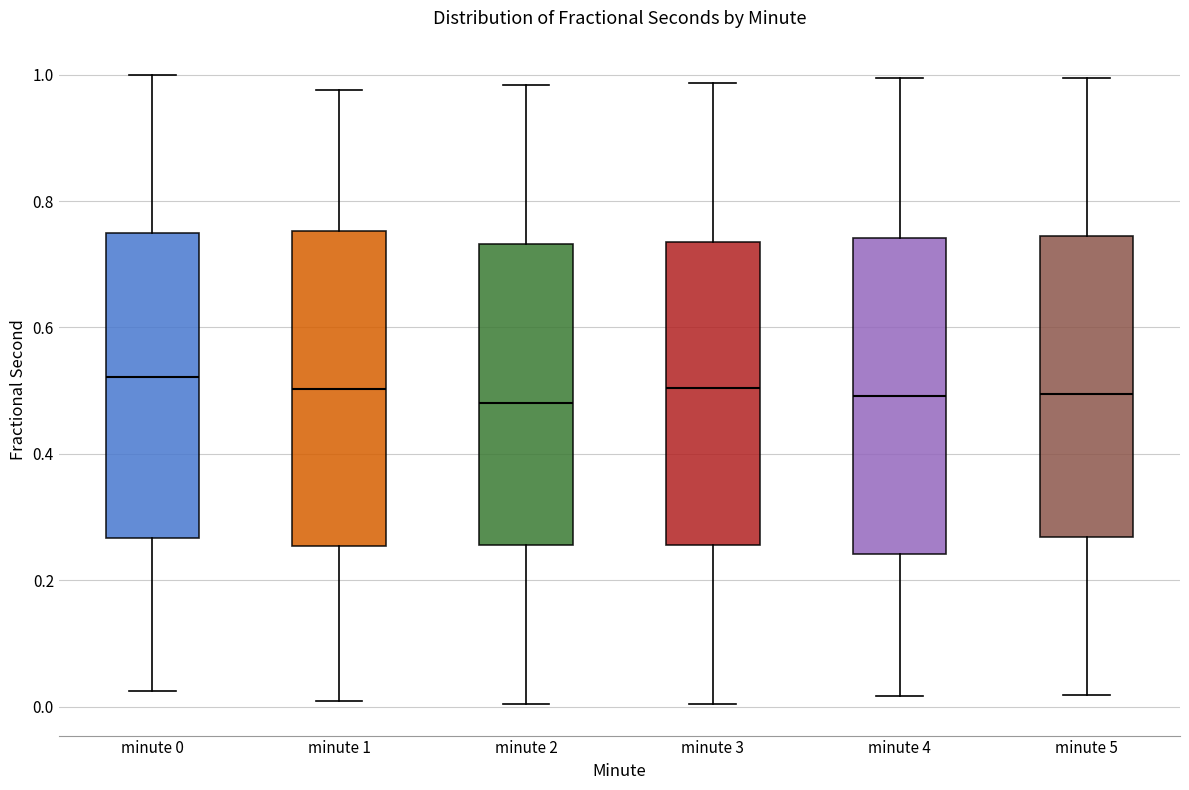

Reading left to right, transcribe this box plot: for each box, give where its median line is, the range the box spans, and where its two whiskers end, as read against the y-axis. The values are not printed on the chart, so give them approximately, as read against the axis.

minute 0: median 0.52, box 0.26 to 0.74, whiskers 0.02 to 1.00
minute 1: median 0.50, box 0.26 to 0.76, whiskers 0.00 to 0.98
minute 2: median 0.48, box 0.26 to 0.74, whiskers 0.00 to 0.98
minute 3: median 0.50, box 0.26 to 0.74, whiskers 0.00 to 0.98
minute 4: median 0.50, box 0.24 to 0.74, whiskers 0.02 to 1.00
minute 5: median 0.50, box 0.26 to 0.74, whiskers 0.02 to 1.00